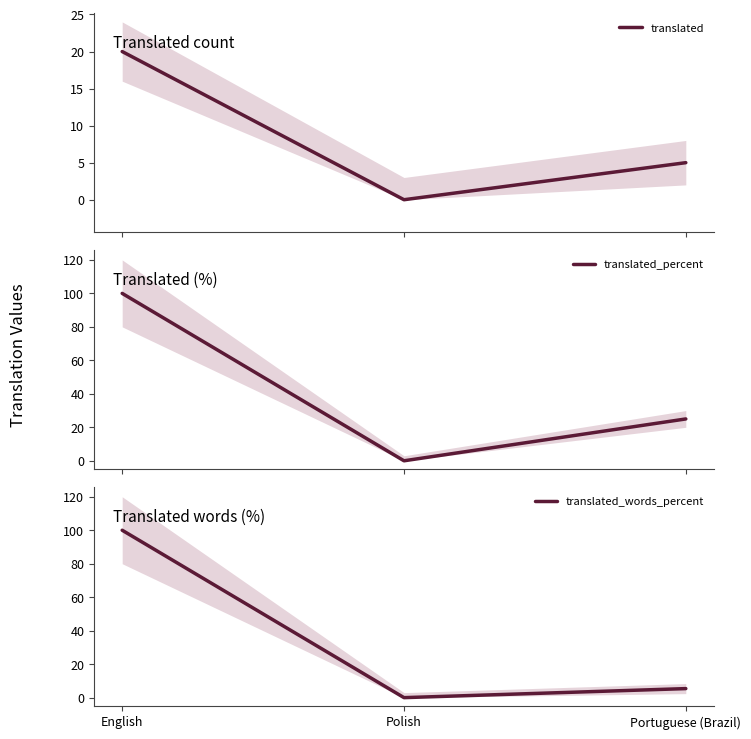

What is the label of the 1st point from the left?

English